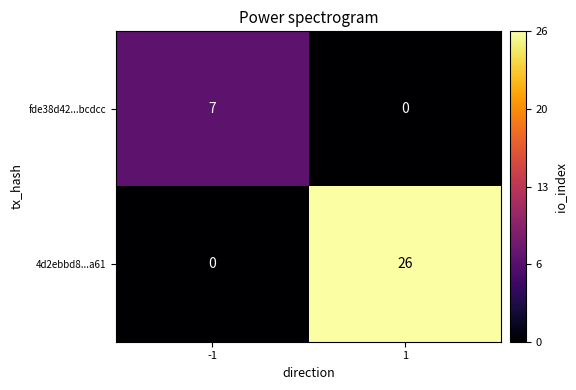

List the series in order of their peak value, lowest first.

fde38d42...bcdcc, 4d2ebbd8...a61